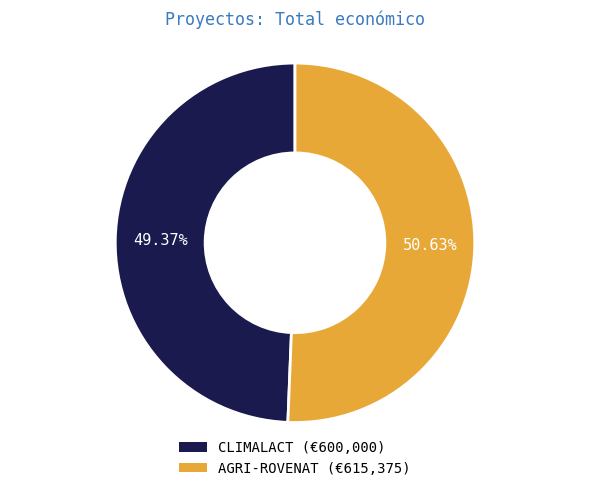

To the nearest percent, what is the difference between the largest and smallest slice percentages?

1%